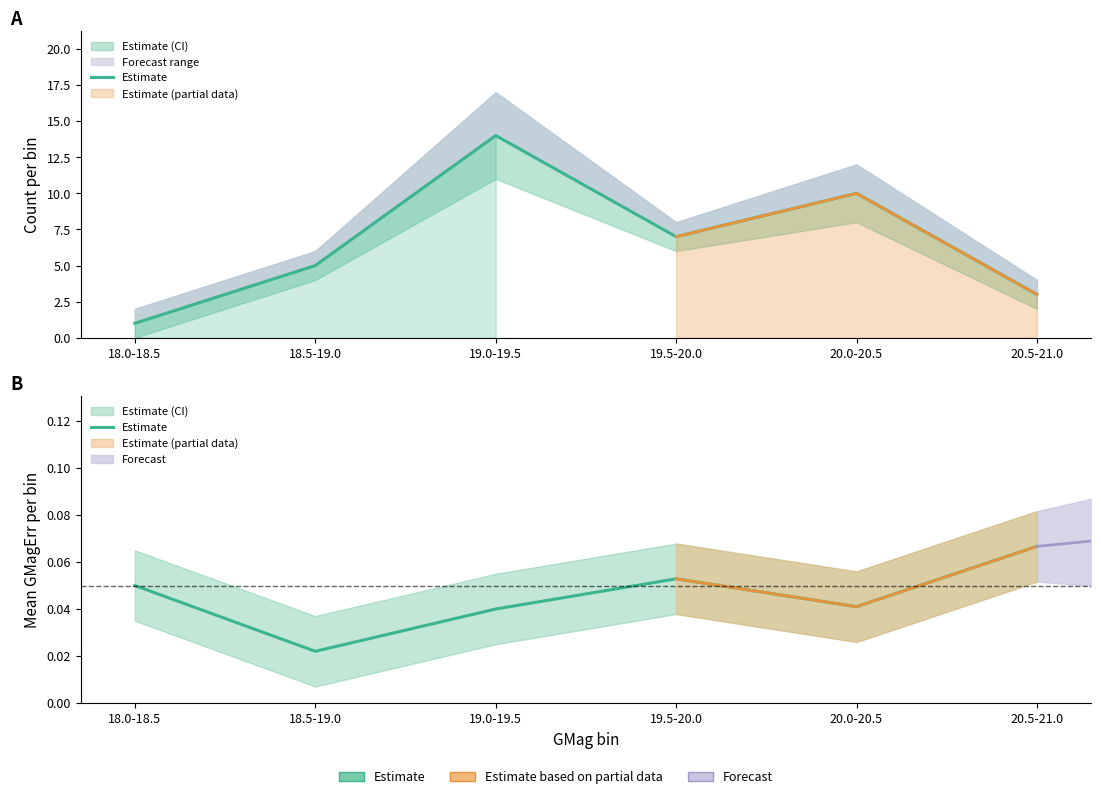

Which has a higher value, 19.5-20.0 or 20.0-20.5?

19.5-20.0